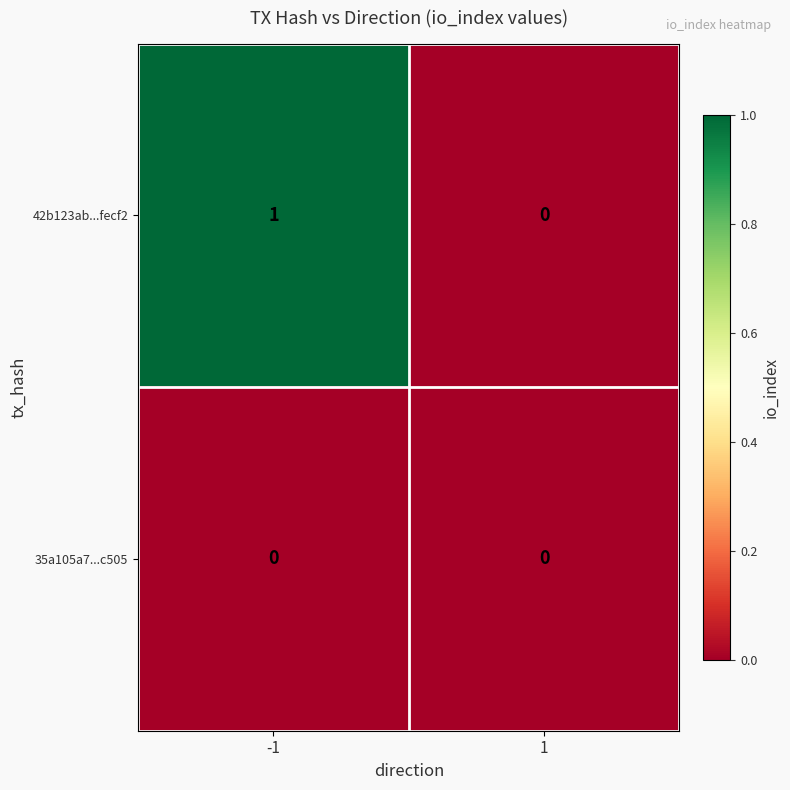

Count the number of categories in the chart.

2